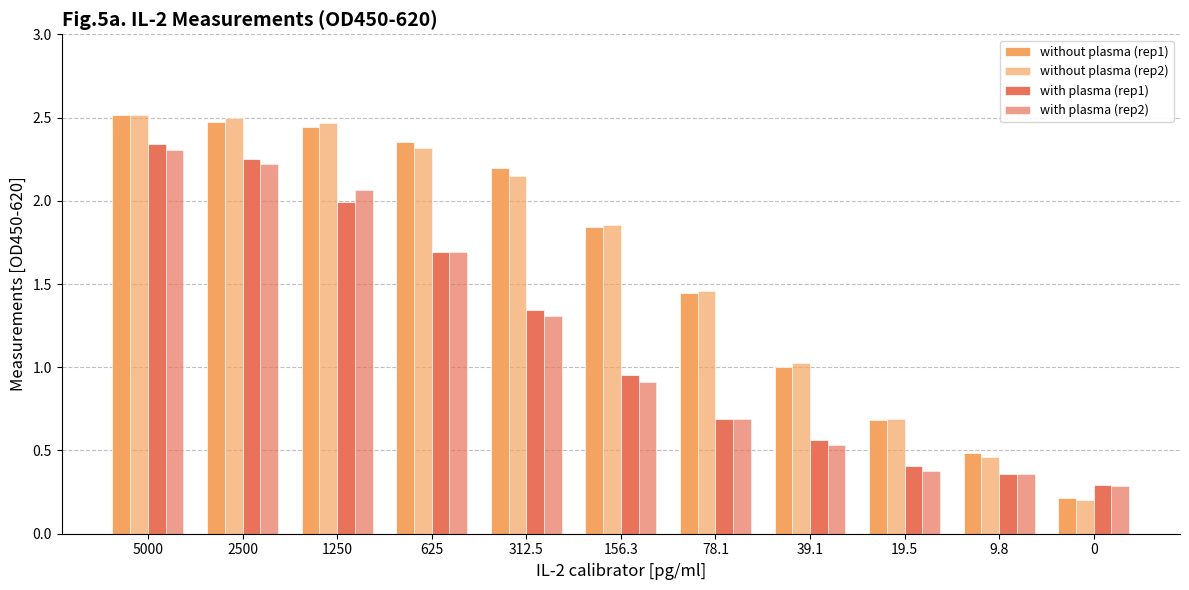

The value of without plasma (rep1) at 1250 is 2.4. True or false?

True